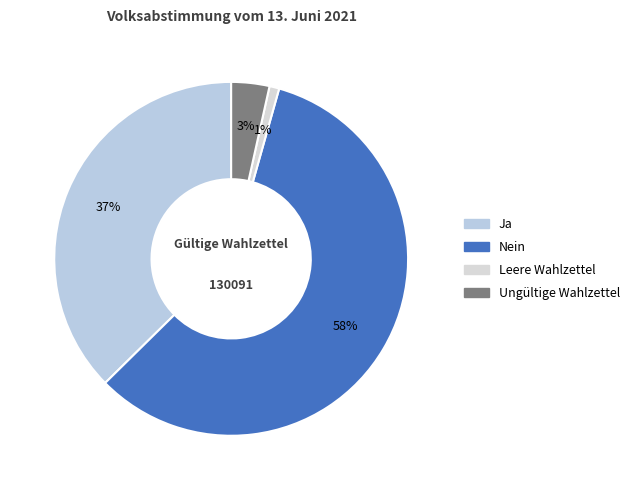

Rank the categories by value from highest to lowest.

Nein, Ja, Ungültige Wahlzettel, Leere Wahlzettel